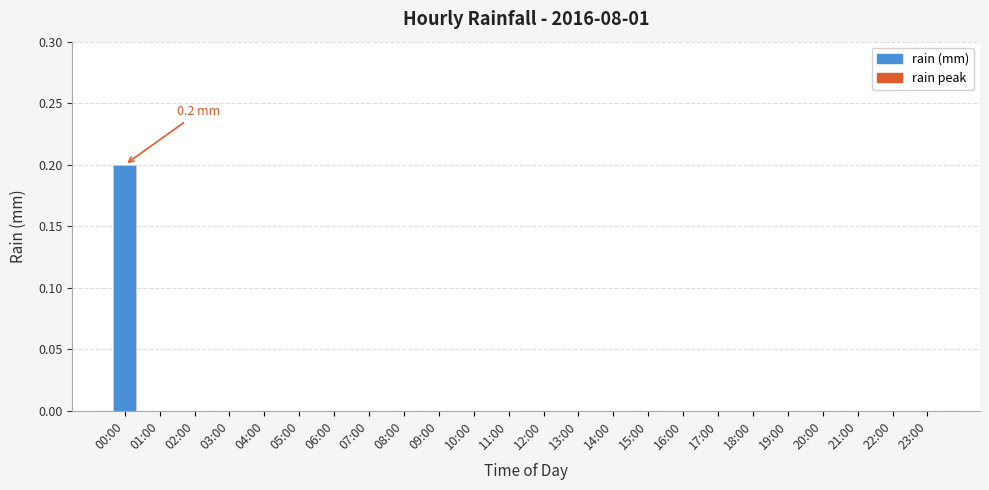

True or false: the data shows 0.0 at 13:00.

True